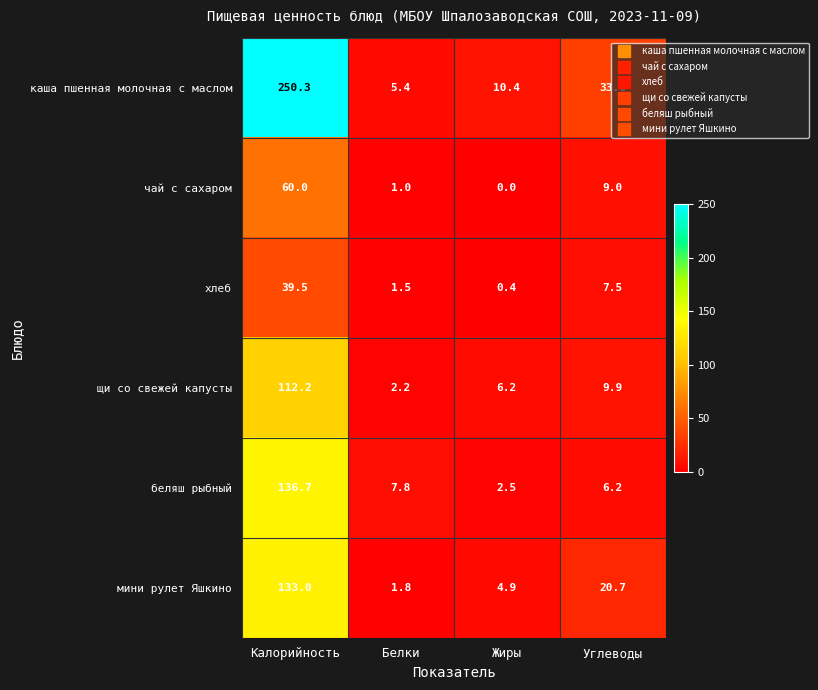

Rank the categories by хлеб value from highest to lowest.

Калорийность, Углеводы, Белки, Жиры